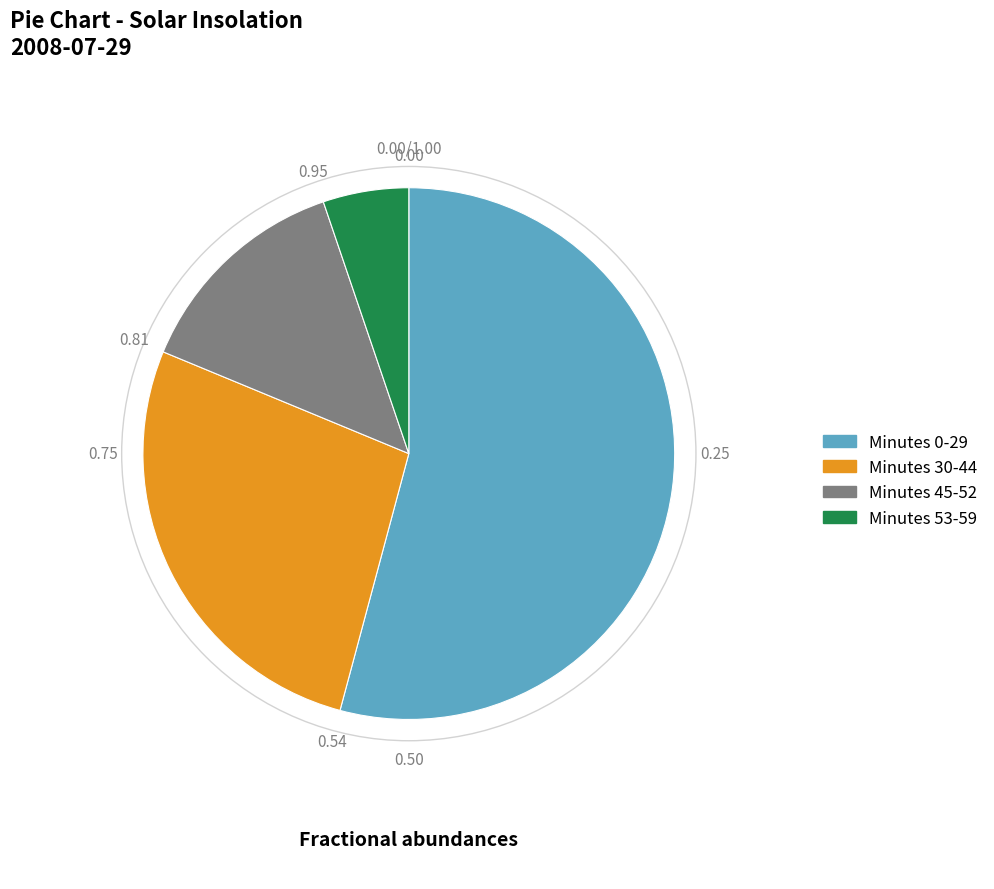

Does any single category account for the majority?

Yes